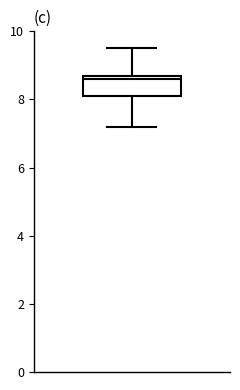

Read this box plot against the y-axis: the position of the median line, the range covered by the box, and the ends of both whiskers. The values are not printed on the chart, so give them approximately, as read against the axis.

median 8.6, box 8.2 to 8.8, whiskers 7.2 to 9.6